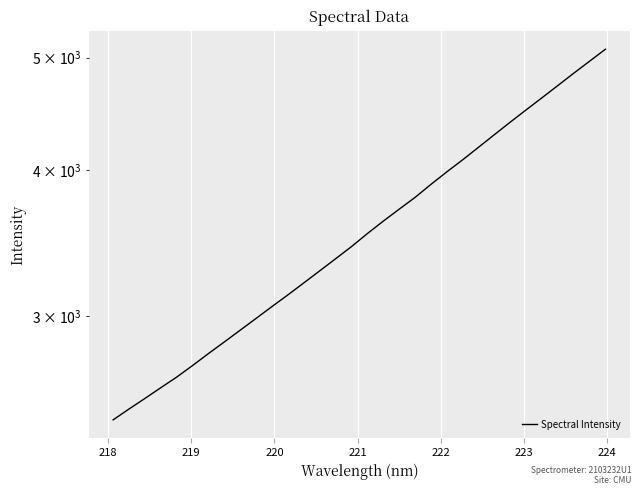

Is it true that the value at 23 is 7381.0?

False